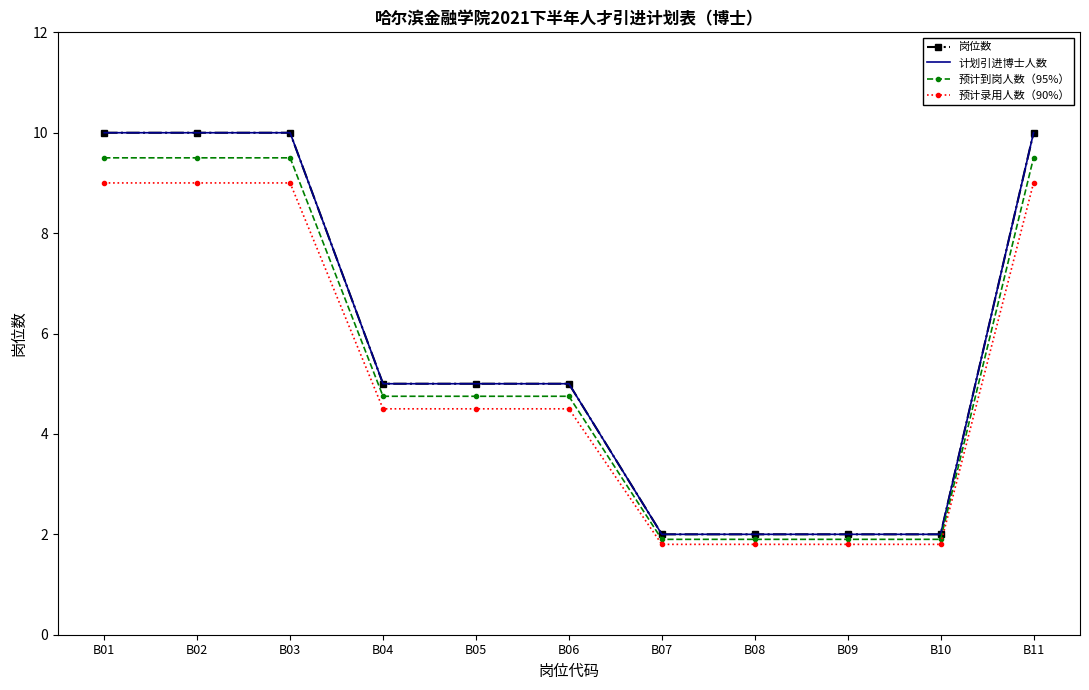

The value of 岗位数 at B08 is 2.0. True or false?

True